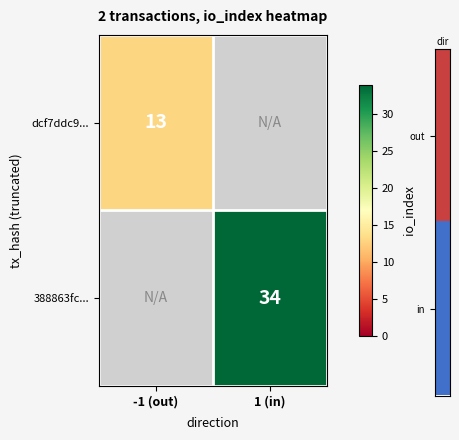

Is it true that dcf7ddc9... equals 13 at -1 (out)?

True